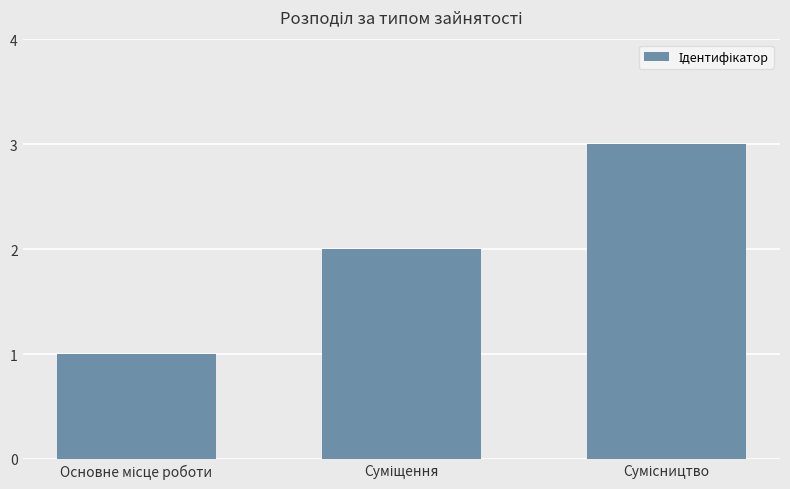

What is the minimum value shown in the chart?

1